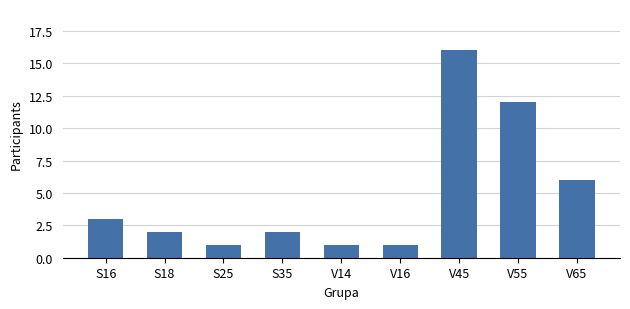

At which label does the data first exceed 2?

S16